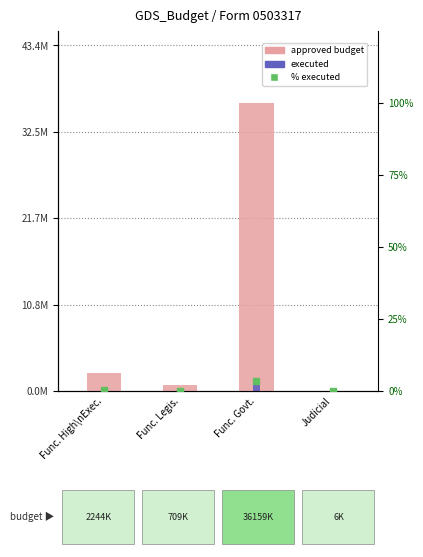

Which series reaches the maximum Y coordinate?

approved budget